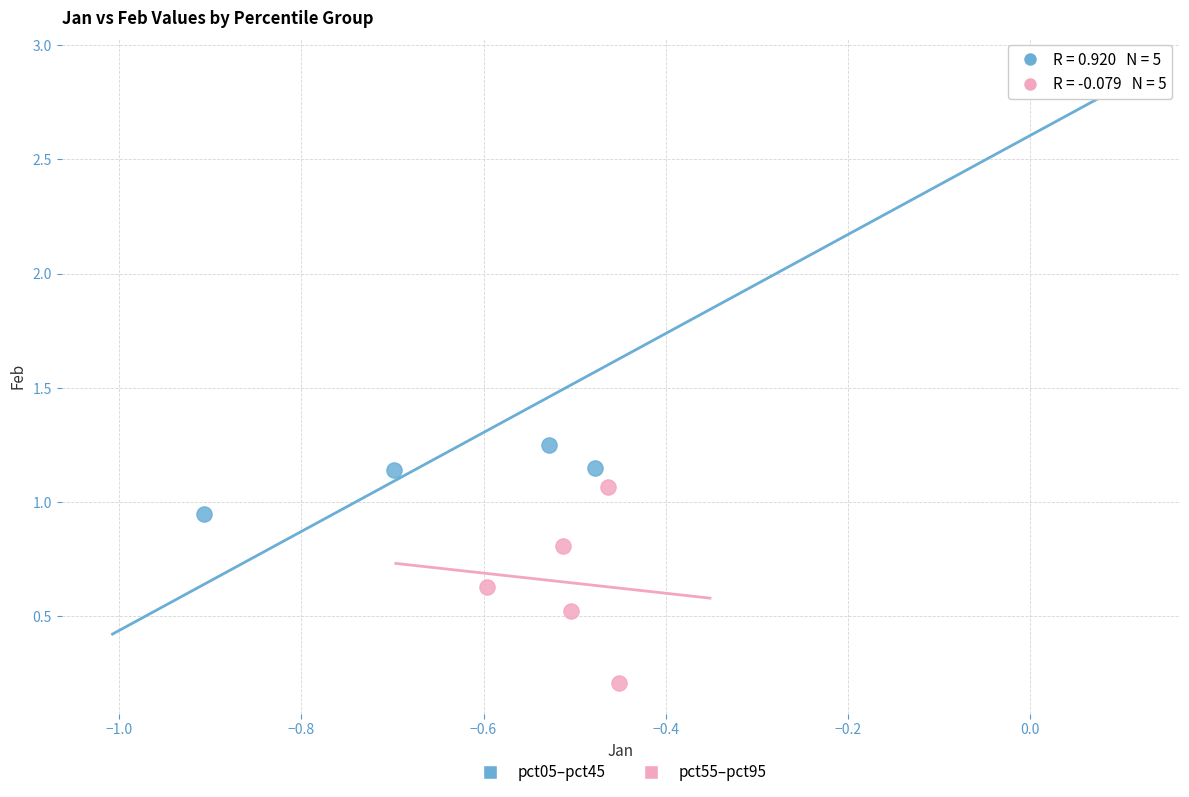

Which series reaches the maximum Y coordinate?

pct05–pct45